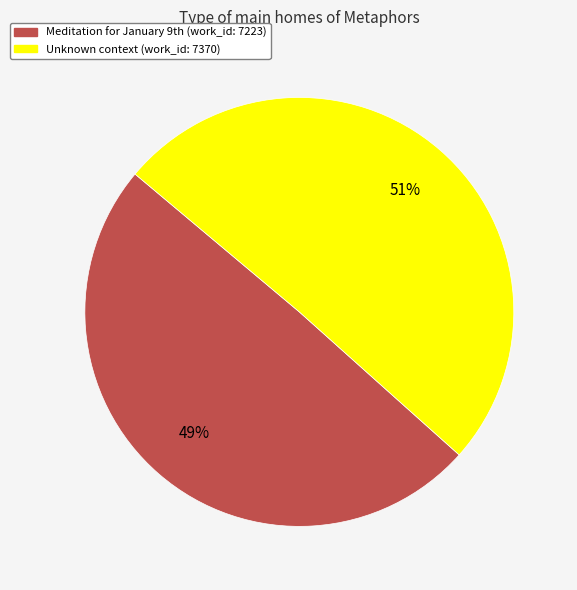

To the nearest percent, what is the average slice percentage?

50%